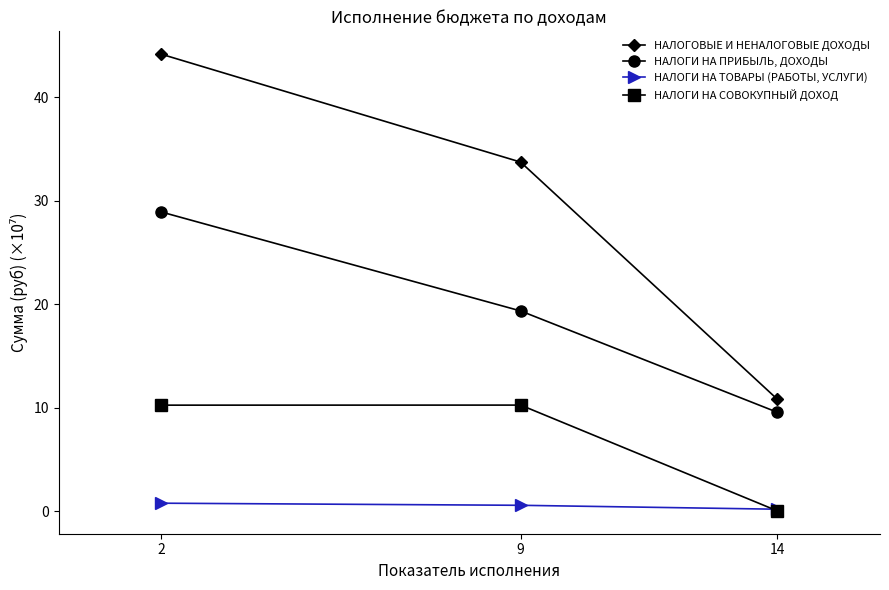

Which series has the largest total across all categories?

НАЛОГОВЫЕ И НЕНАЛОГОВЫЕ ДОХОДЫ